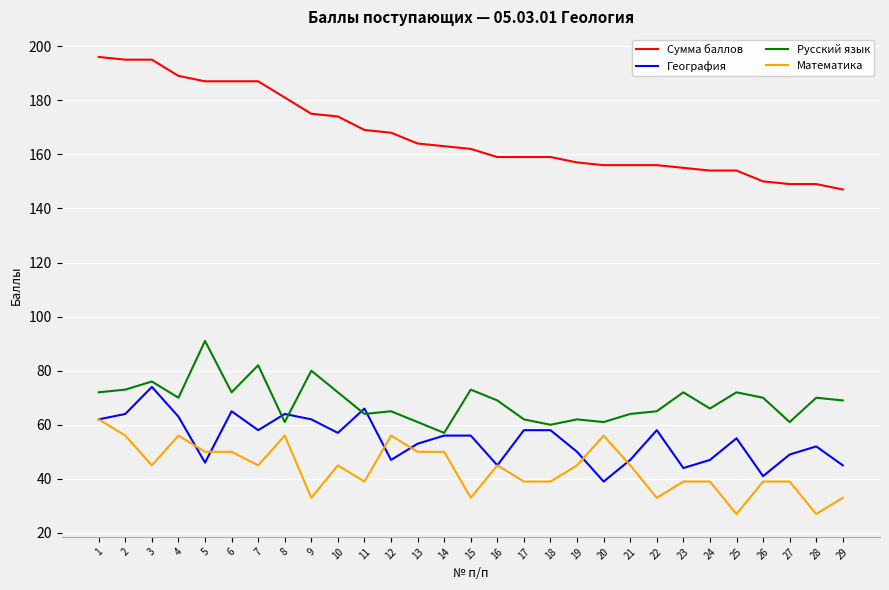

Does the chart have visible grid lines?

Yes